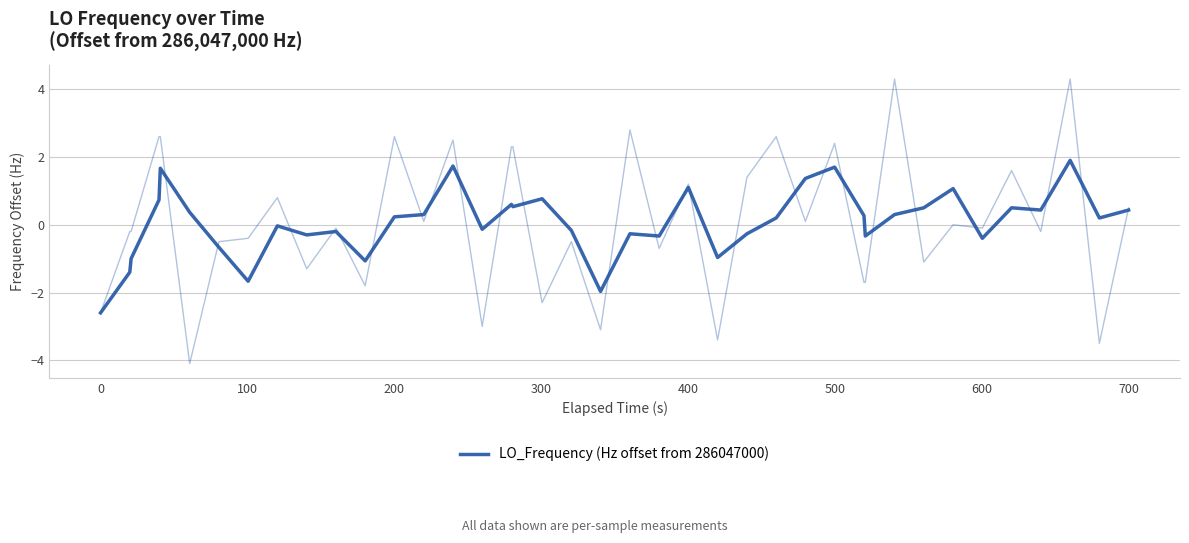

How many categories are shown in the chart?

40